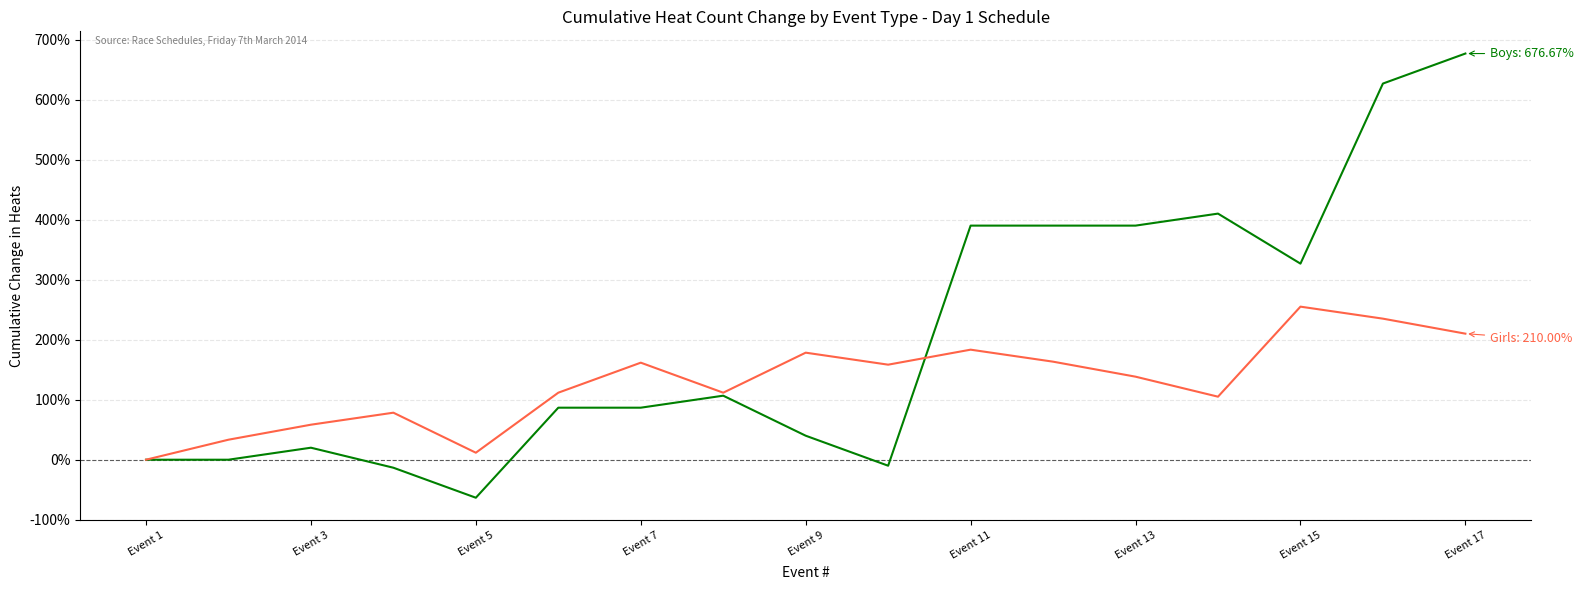

What is the minimum value shown in the chart?

-63.3